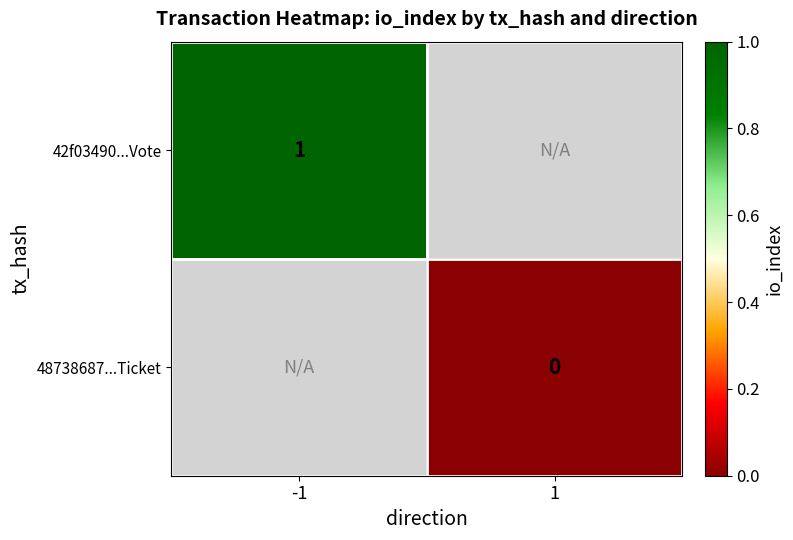

At how many categories does at least one series exceed 0?

1